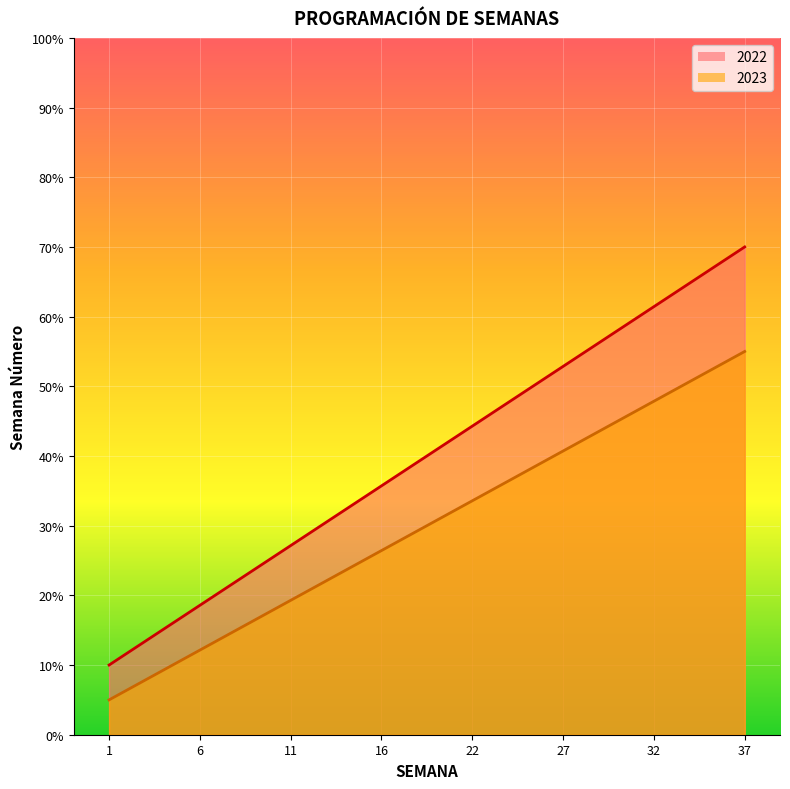

Between 15 and 26, which series saw the biggest shift?

2023